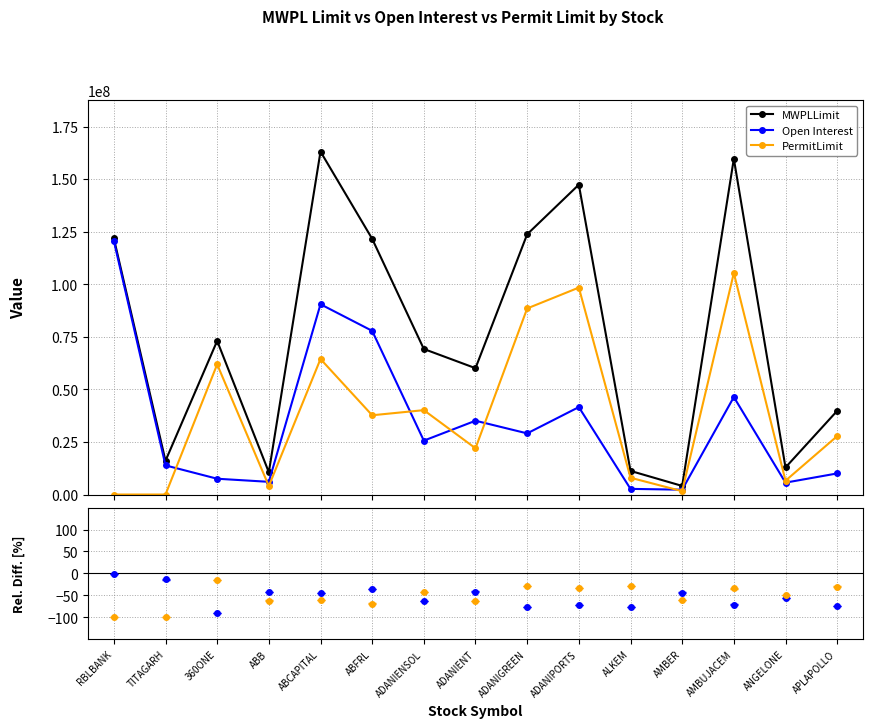

The PermitLimit series shows 7982234 at ALKEM. True or false?

True